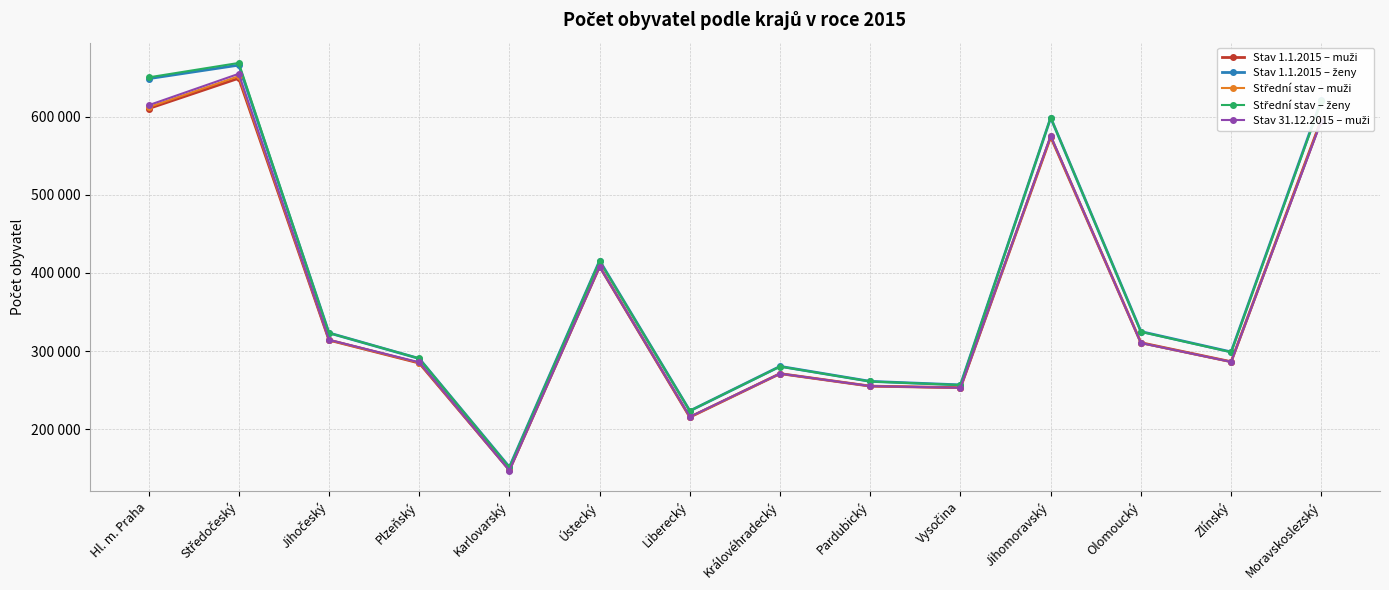

What is the difference between the maximum and minimum values in the Střední stav – muži series?

504477